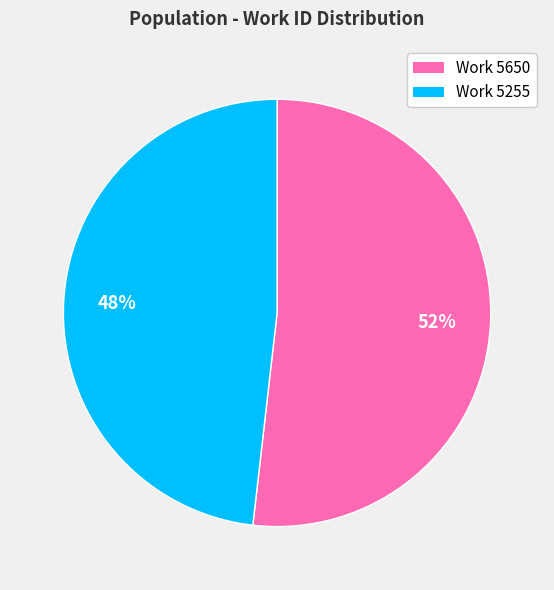

What percentage is the Work 5255 slice, to the nearest percent?

48%